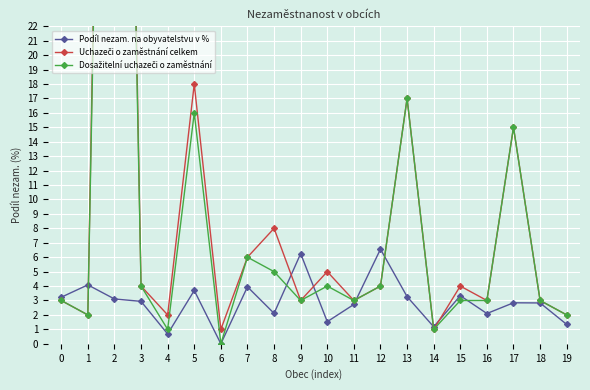

Is it true that Dosažitelní uchazeči o zaměstnání equals 4.0 at 3?

True